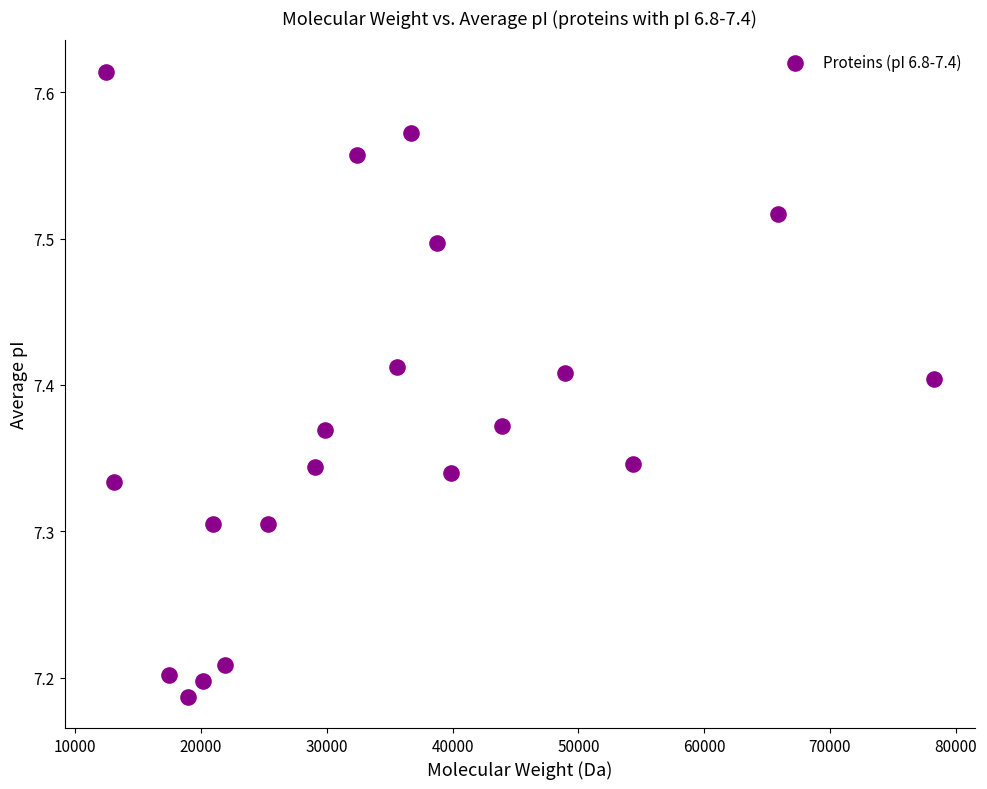

What is the range of Y values (max minus min)?

0.4